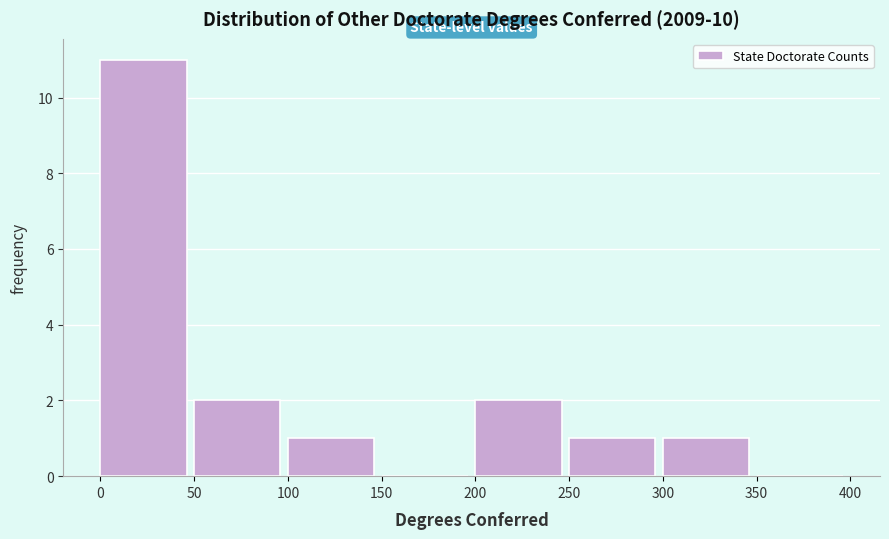

Over which range of the x-axis is the bar tallest?

0 to 50